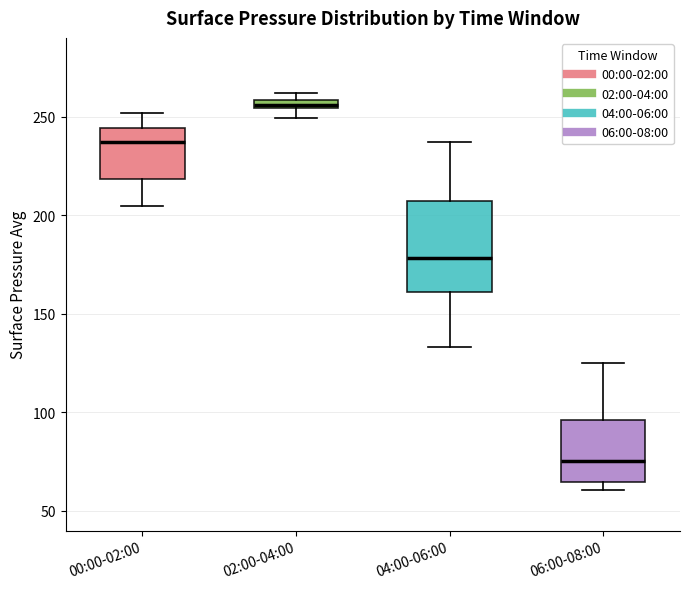

Where does the median line of the box for 00:00-02:00 sit on the y-axis? The values are not printed on the chart, so give them approximately, as read against the axis.

235